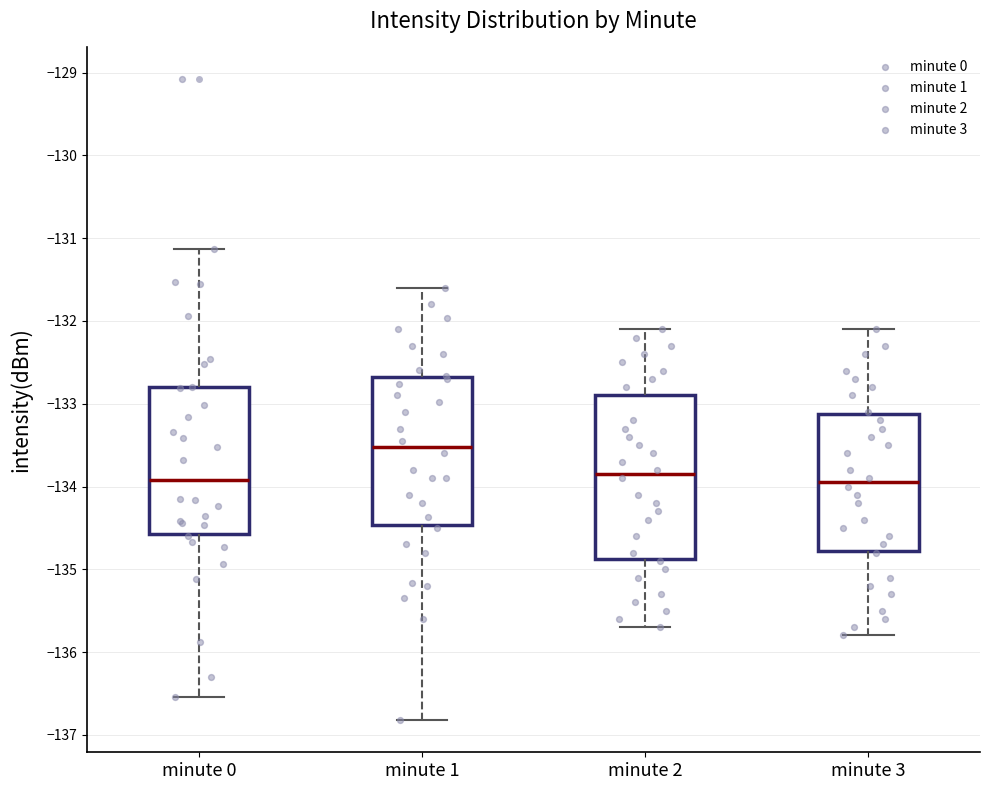

Reading left to right, transcribe this box plot: for each box, give where its median line is, the range the box spans, and where its two whiskers end, as read against the y-axis. The values are not printed on the chart, so give them approximately, as read against the axis.

minute 0: median -133.9, box -134.6 to -132.8, whiskers -136.5 to -131.1
minute 1: median -133.5, box -134.5 to -132.7, whiskers -136.8 to -131.6
minute 2: median -133.8, box -134.9 to -132.9, whiskers -135.7 to -132.1
minute 3: median -133.9, box -134.8 to -133.1, whiskers -135.8 to -132.1